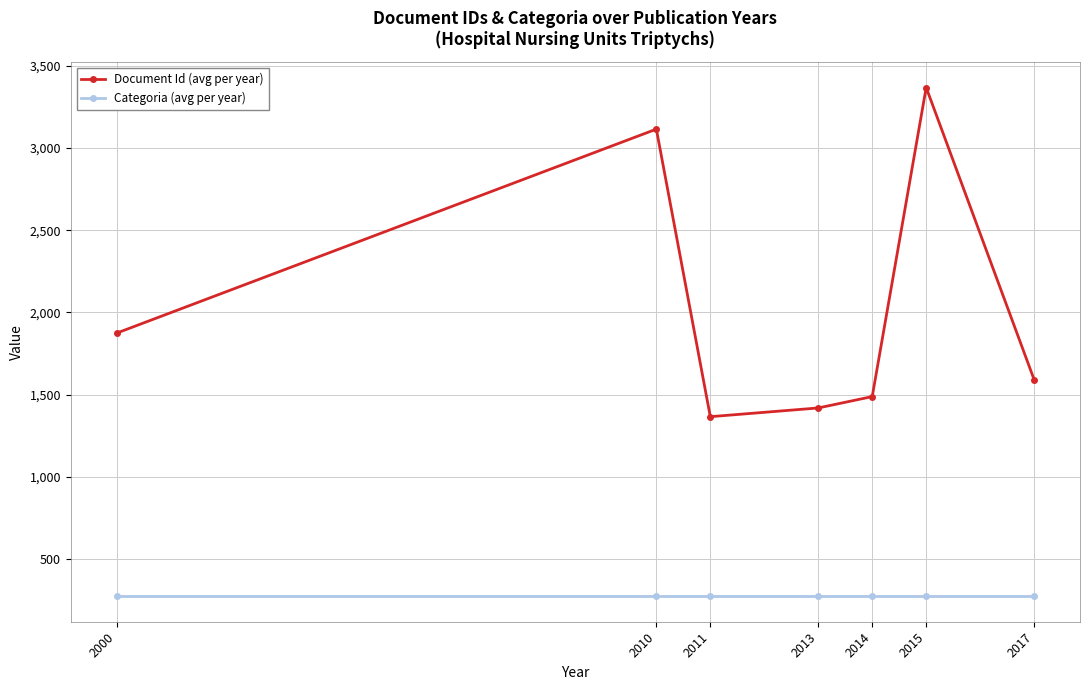

At how many categories does at least one series exceed 739?

7